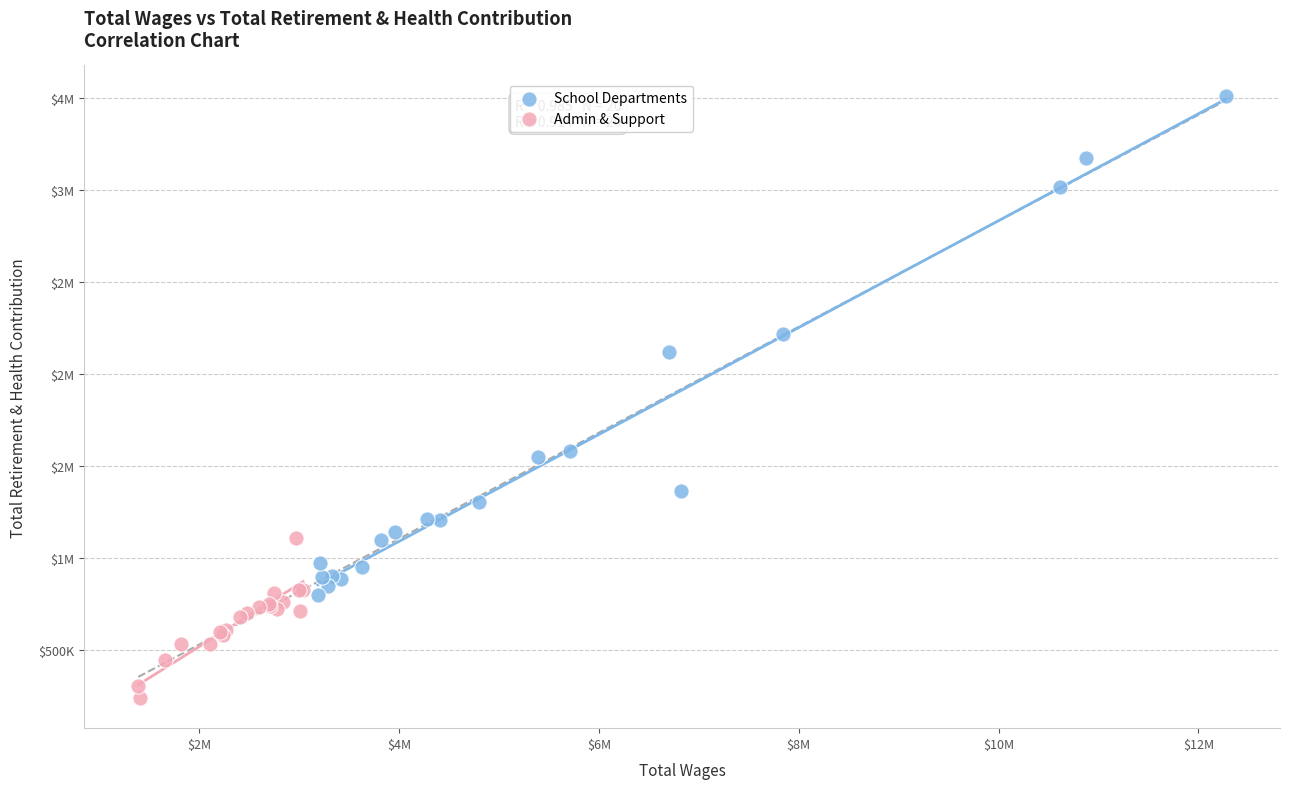

What are all the series names shown in the legend?

School Departments, Admin & Support